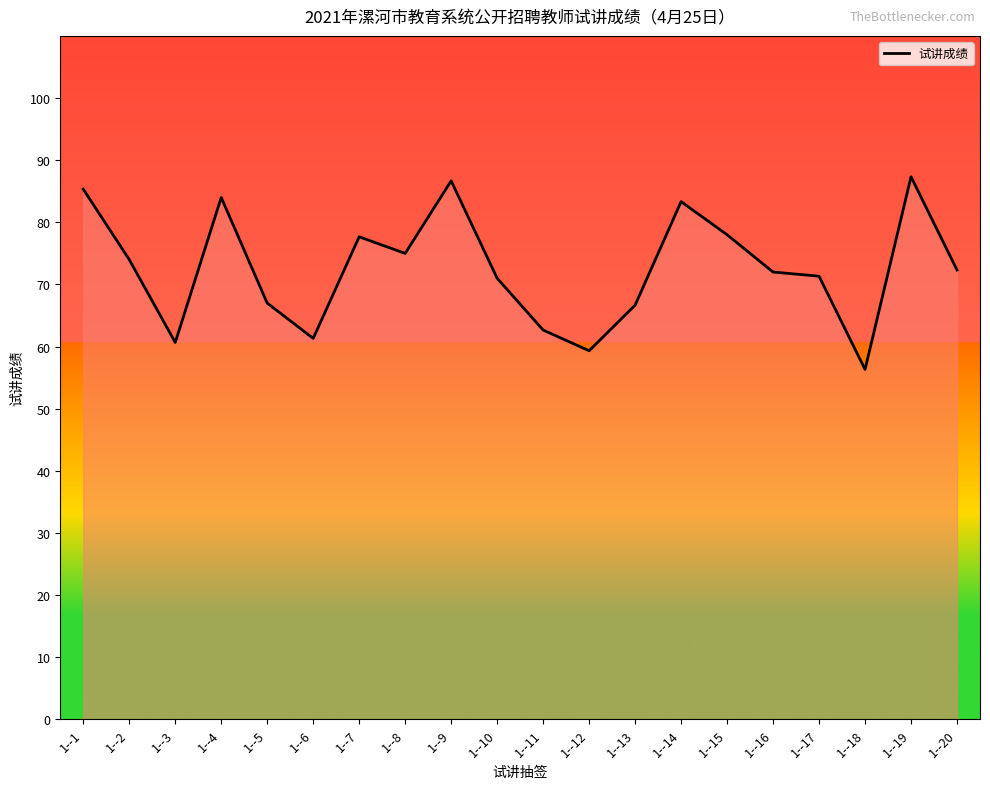

At which category does the chart reach its minimum across all series?

1--18